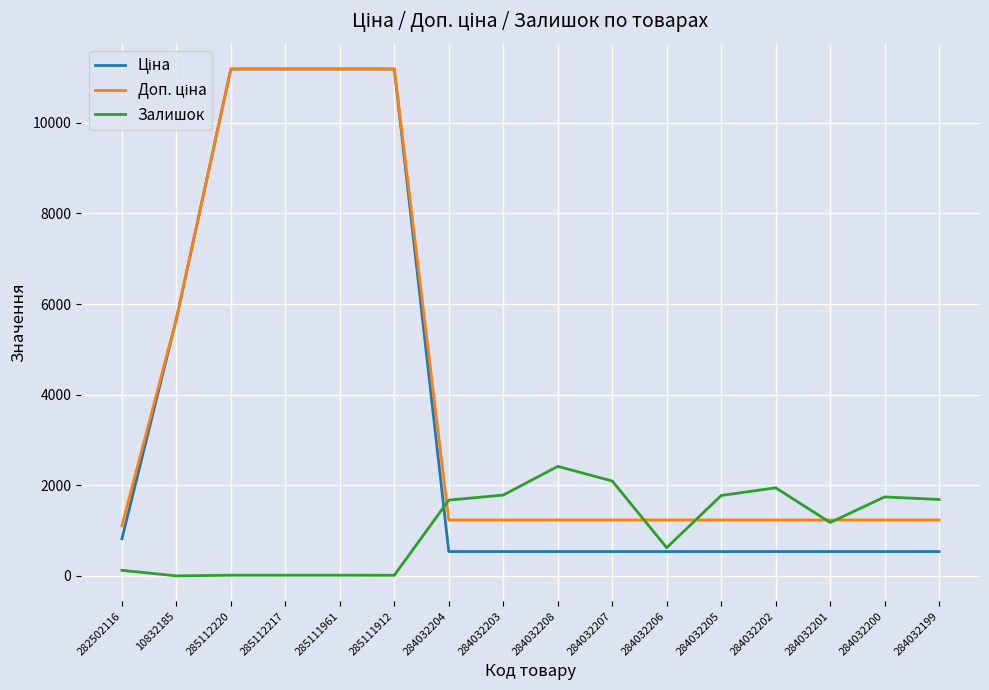

What is the difference between the highest and lowest values at 284032205?

1237.0